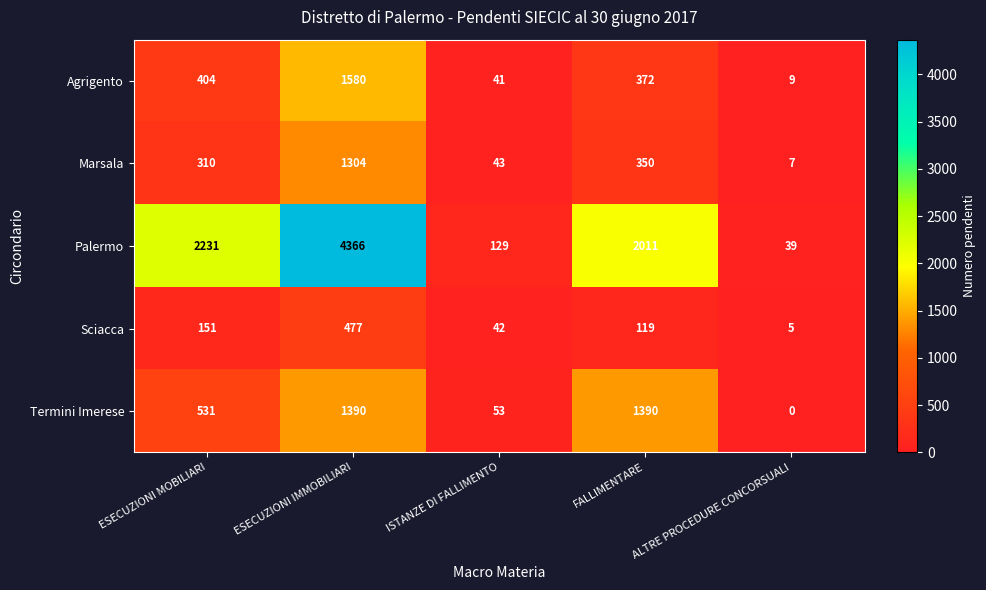

What is the maximum value shown in the chart?

4366